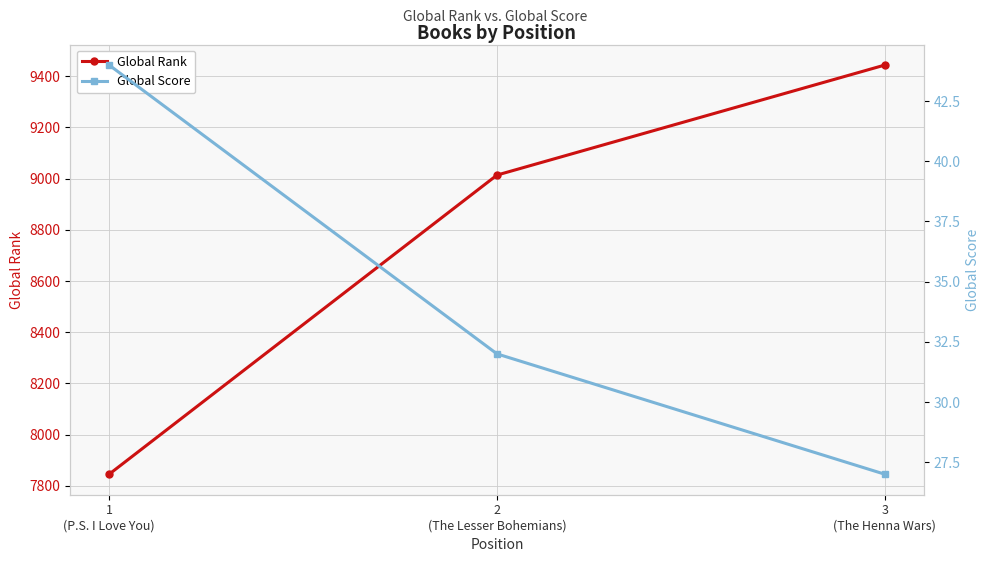

What is the sum of the Global Score values at 3
(The Henna Wars) and 2
(The Lesser Bohemians)?

59